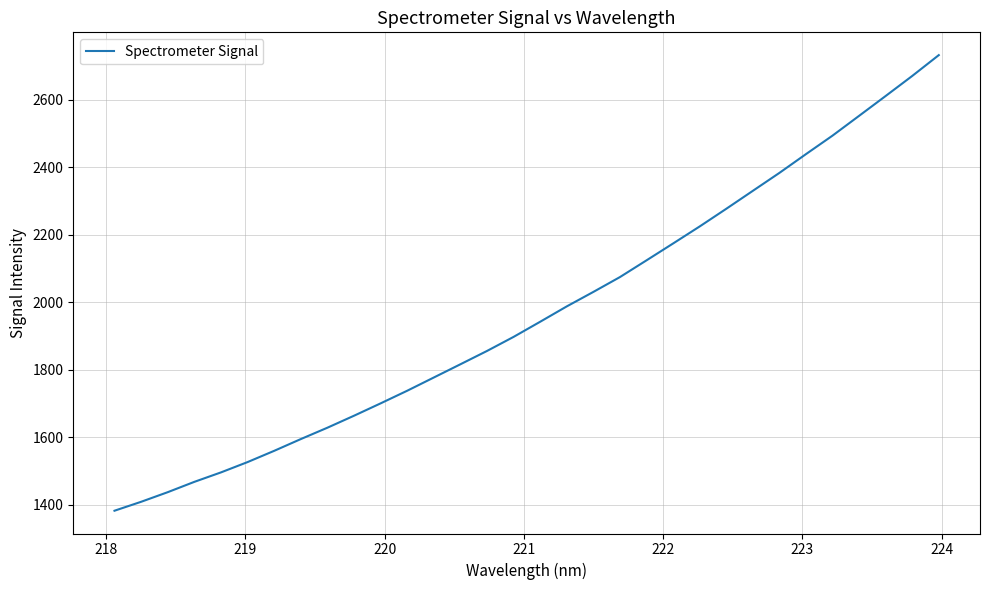

Reading right to left, extract all data points from this chart.

2732.1	2670.4	2611.0	2552.2	2493.6	2438.8	2383.1	2330.0	2276.7	2224.5	2174.0	2124.1	2074.4	2030.5	1987.6	1942.1	1897.2	1855.5	1816.1	1776.8	1737.6	1700.2	1663.6	1628.1	1594.4	1559.5	1526.2	1495.6	1467.6	1437.0	1408.5	1382.1